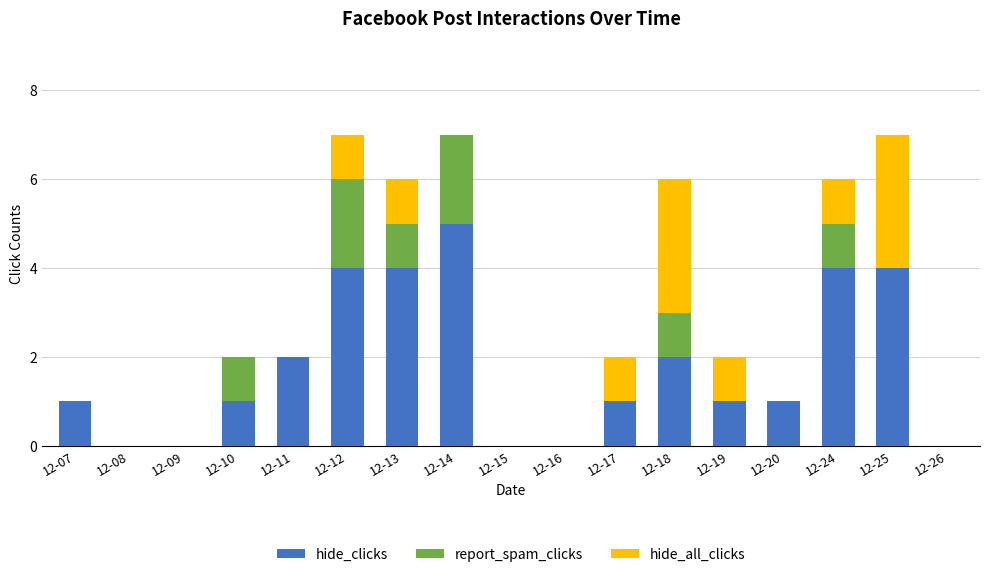

Which category has the highest value in the hide_clicks series?

12-14